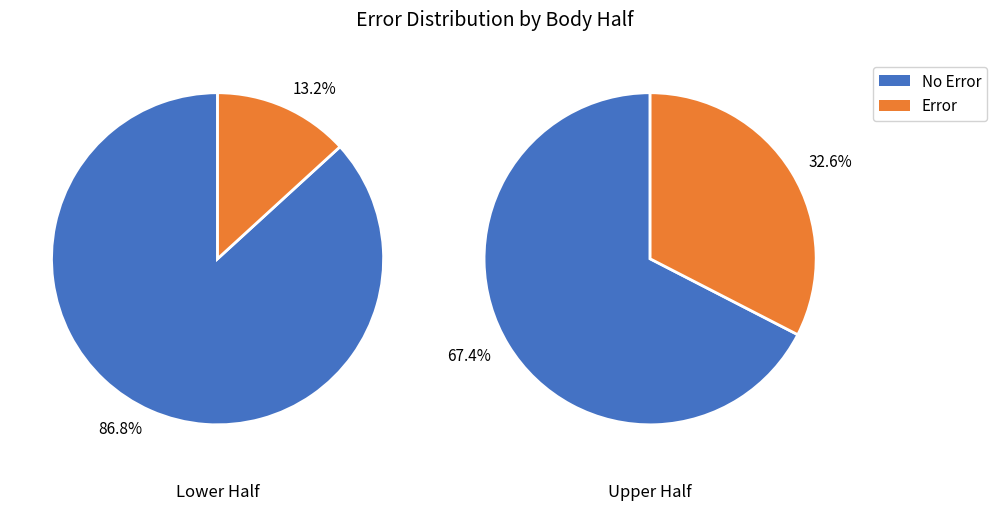

Is it true that 3 is 10% of the pie?

False